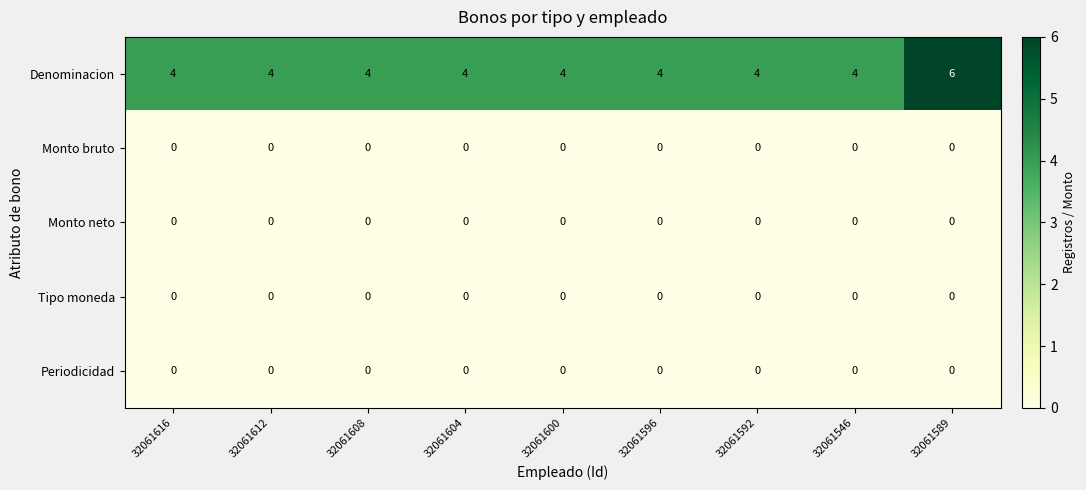

Which series has the largest total across all categories?

Denominacion